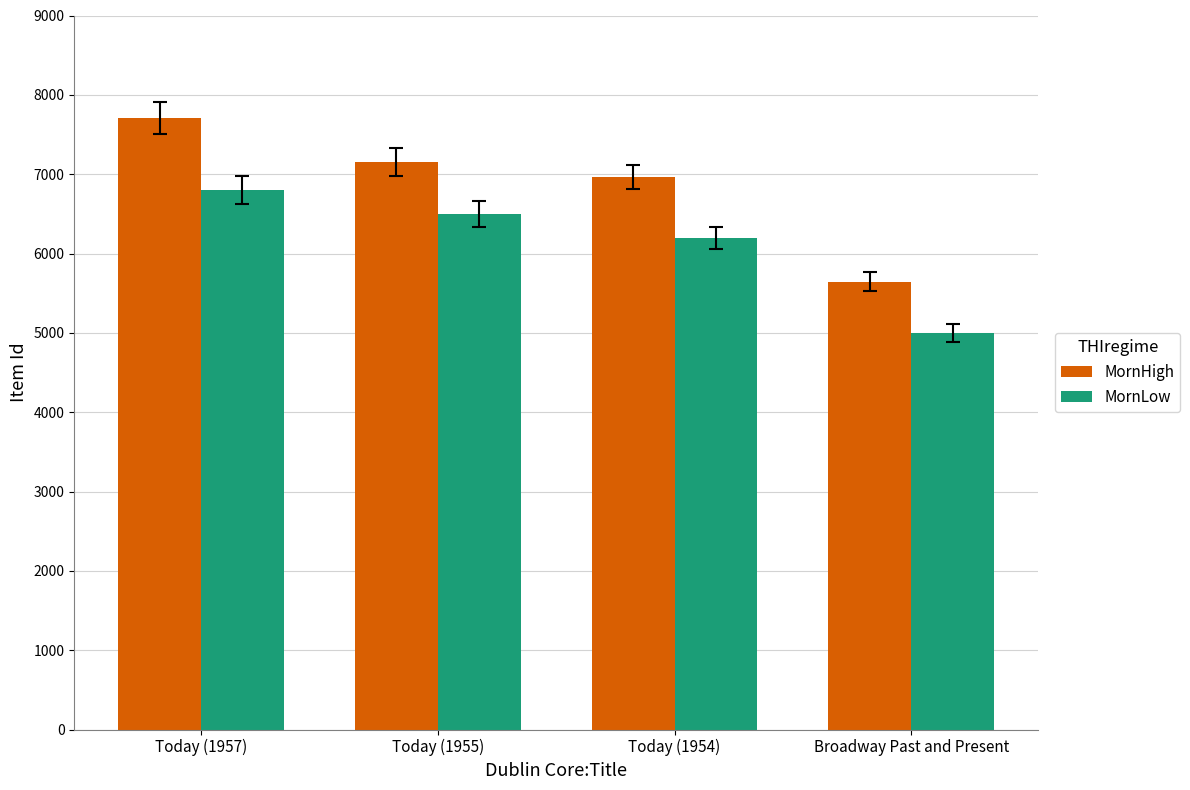

What is the average value of the MornHigh series?

6866